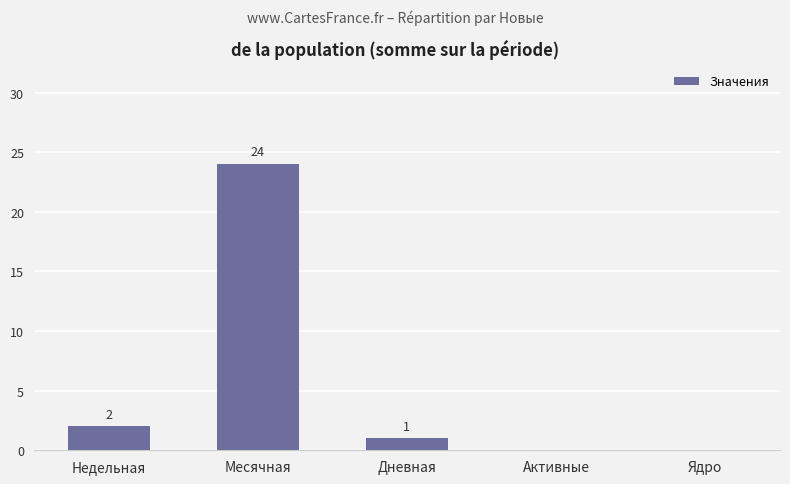

The value at Месячная is 41. True or false?

False